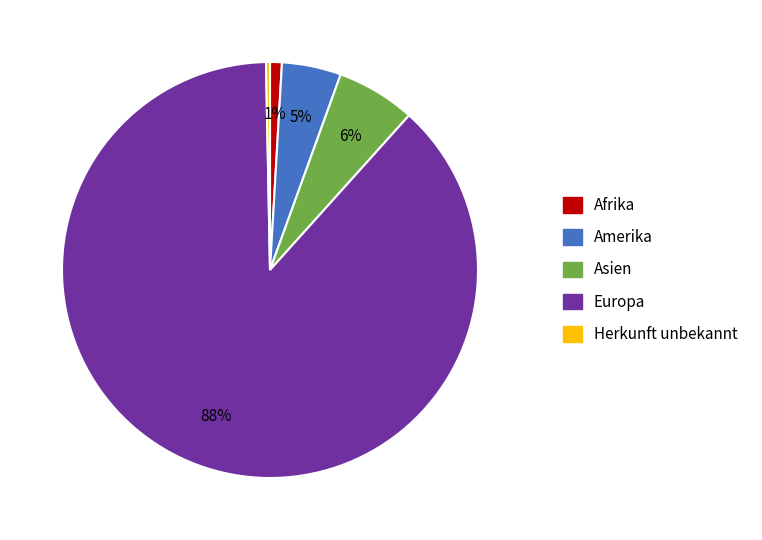

Is there a majority slice in this chart?

Yes